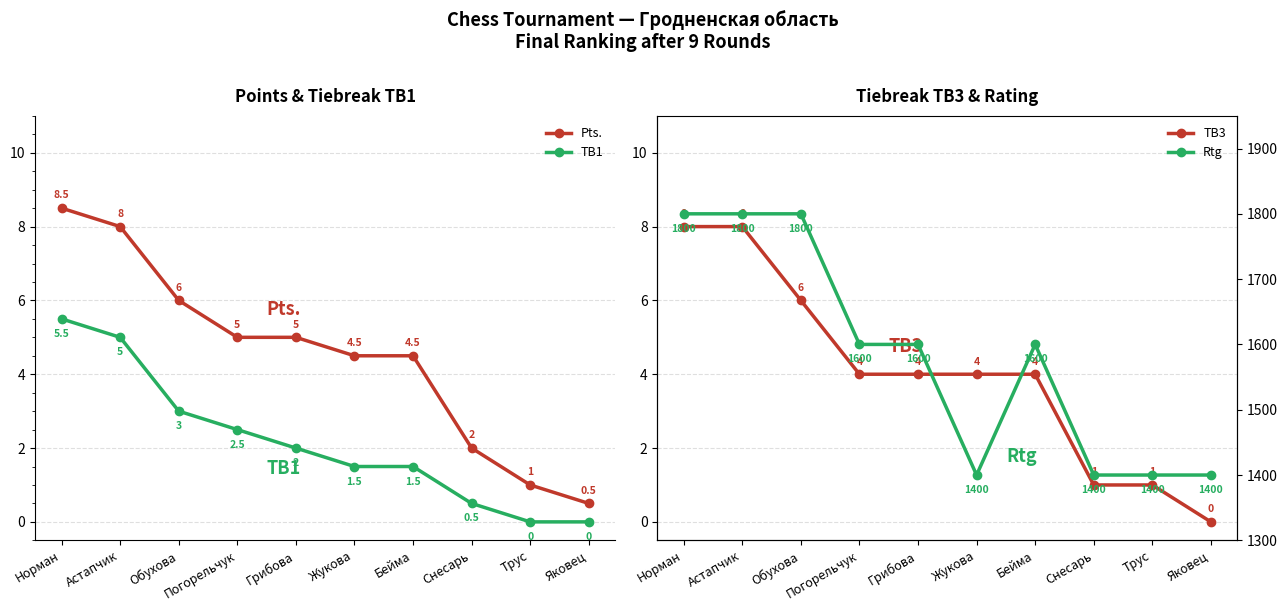

Does the chart display data point markers on the line(s)?

Yes